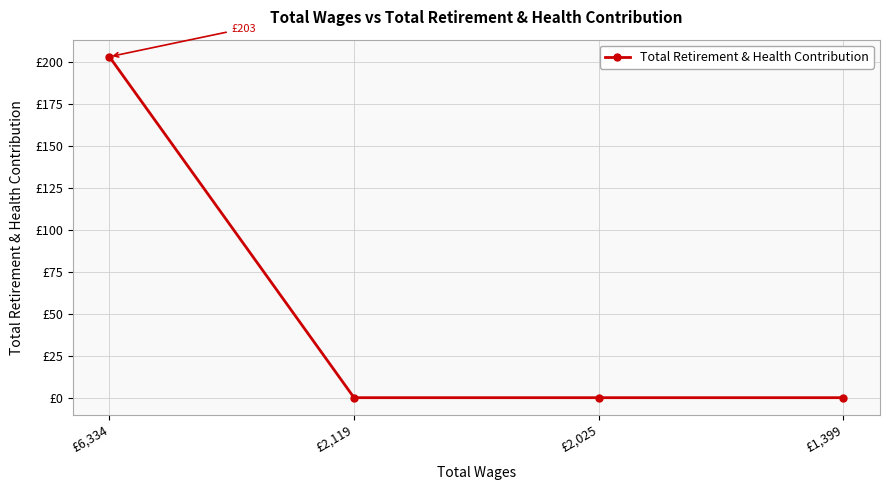

Does the chart have visible grid lines?

Yes